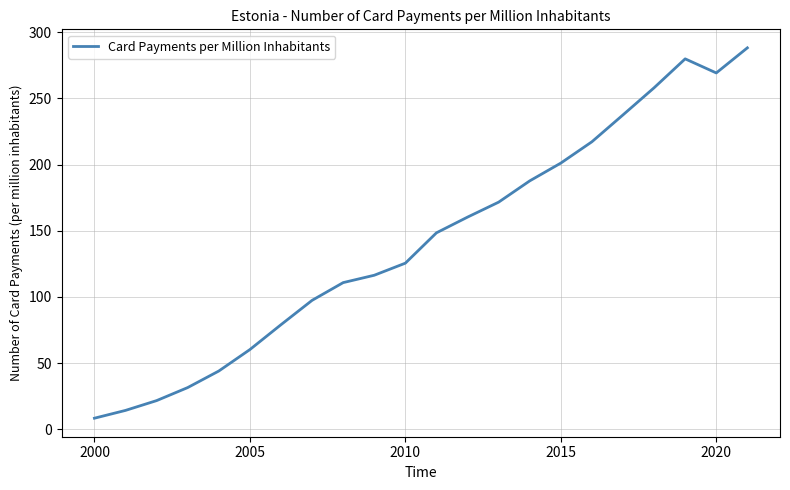

What is the smallest value displayed?

8.4